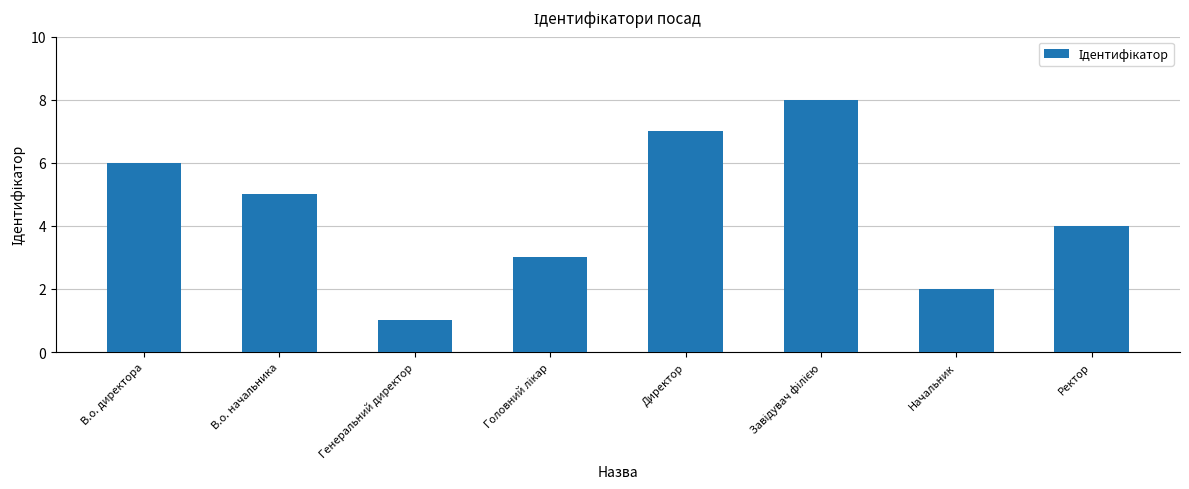

Reading left to right, extract all data points from this chart.

6	5	1	3	7	8	2	4